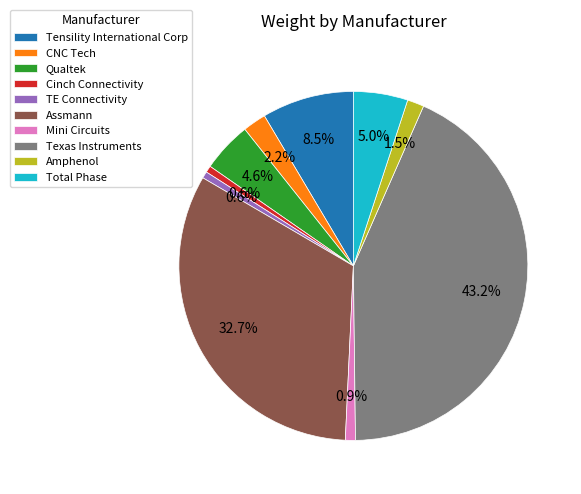

Is it true that Amphenol is 13% of the pie?

False